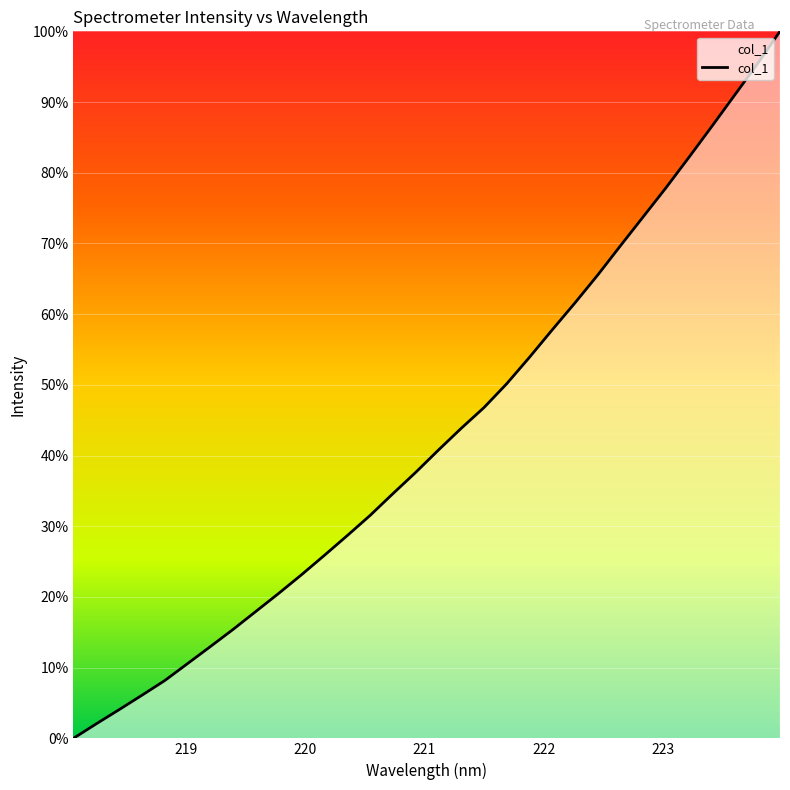

What is the greatest value displayed?

100.0